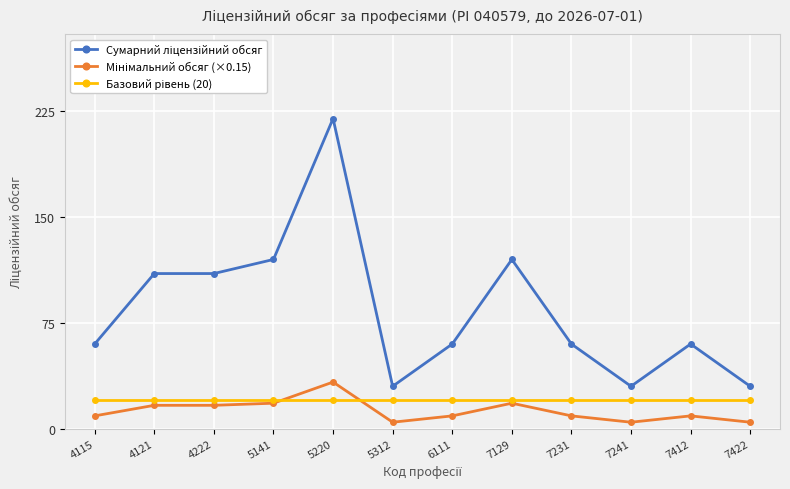

What is the difference between the highest and lowest values at 5141?

102.0